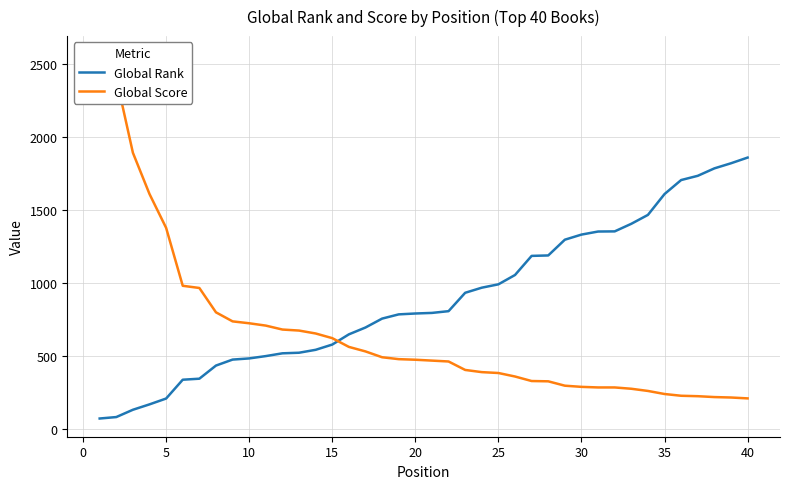

What is the maximum value for Global Rank?

1858